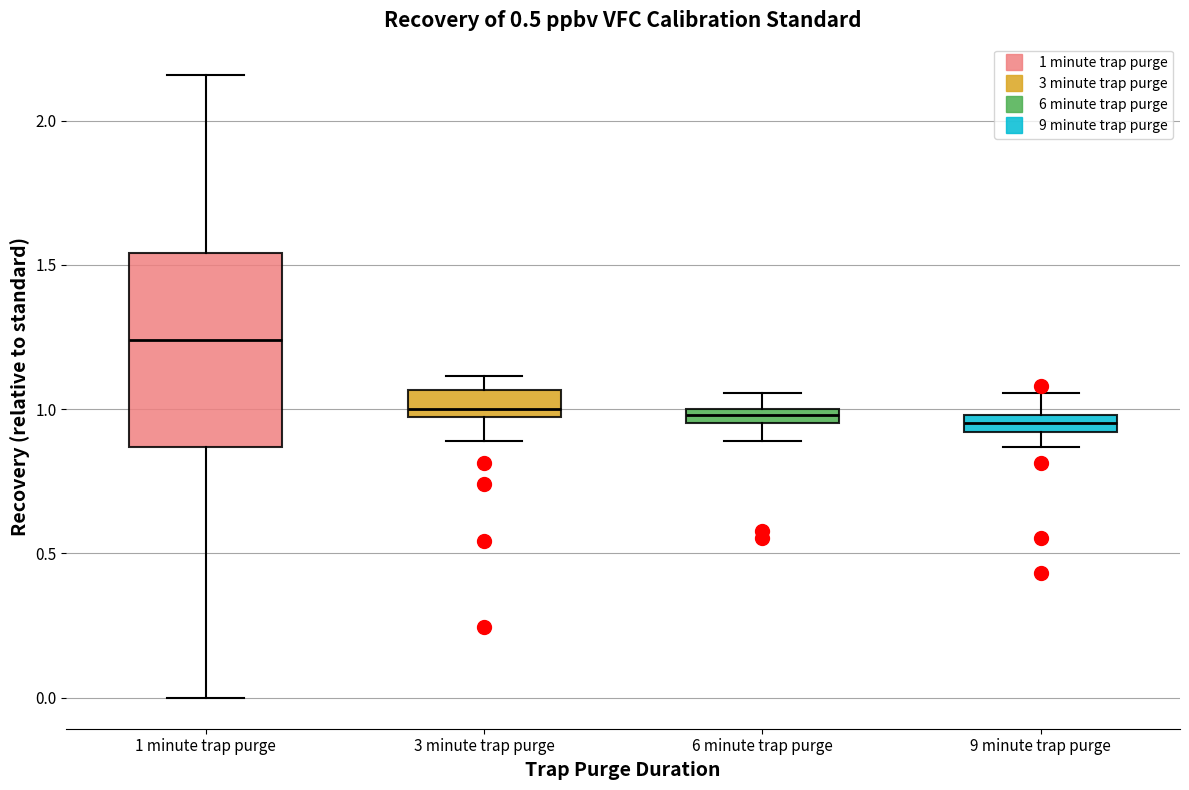

Which box is the tallest, from its lower edge to its upper edge?

1 minute trap purge